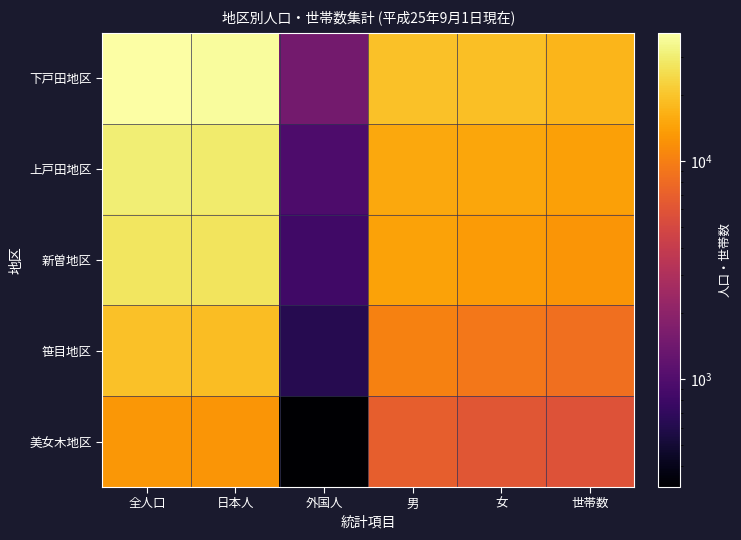

What is the difference between the highest and lowest values at 全人口?

25693